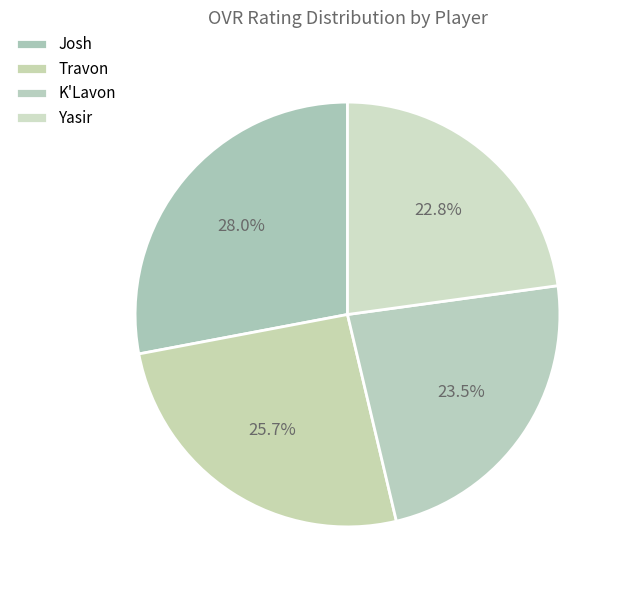

Which slice is the smallest?

Yasir